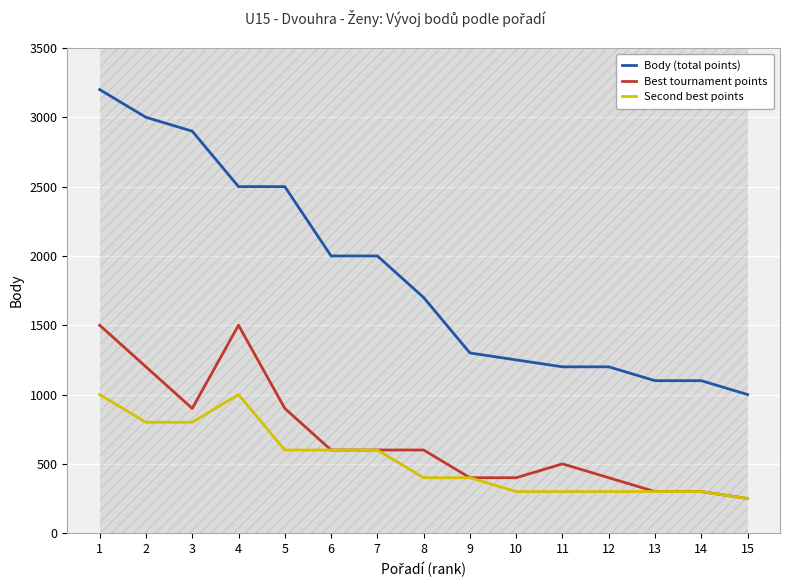

The Second best points series shows 878 at 7. True or false?

False